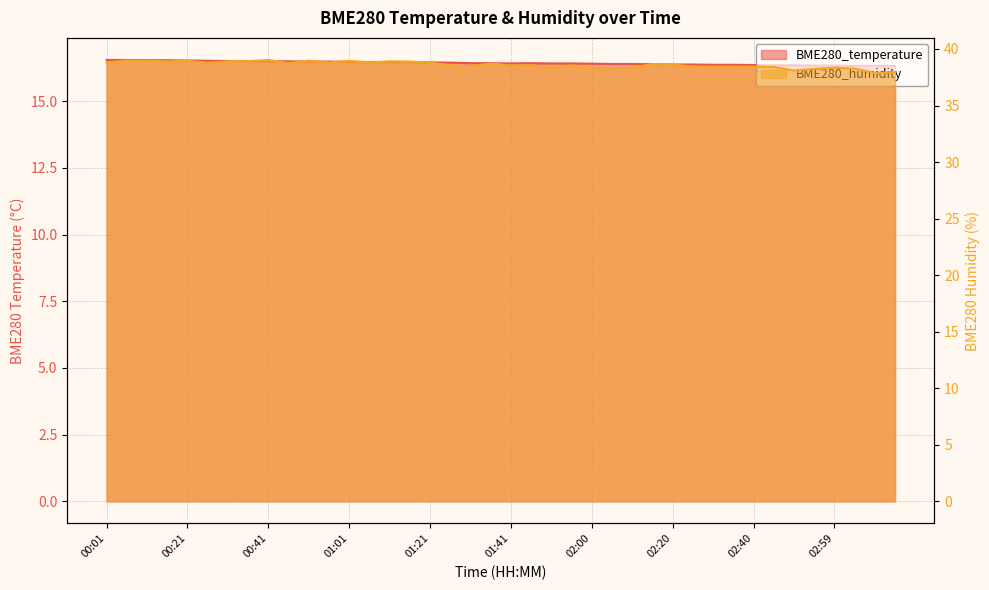

Where is BME280_temperature nearest to the value 16?

03:14